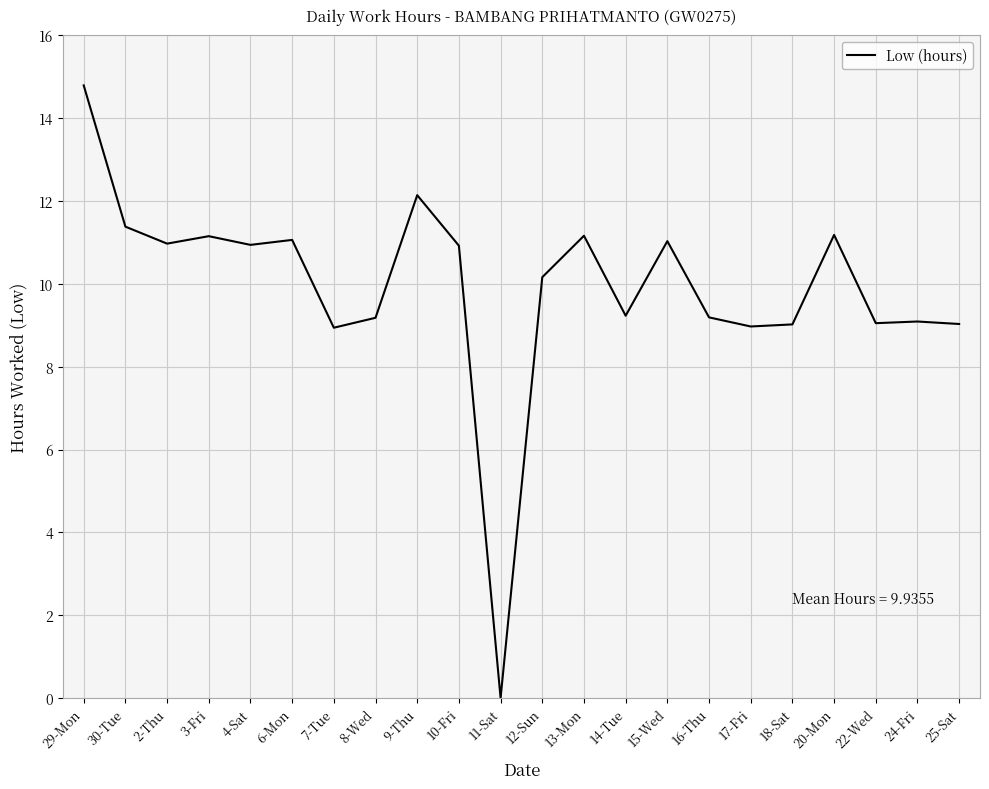

What position from the right is 22-Wed?

3